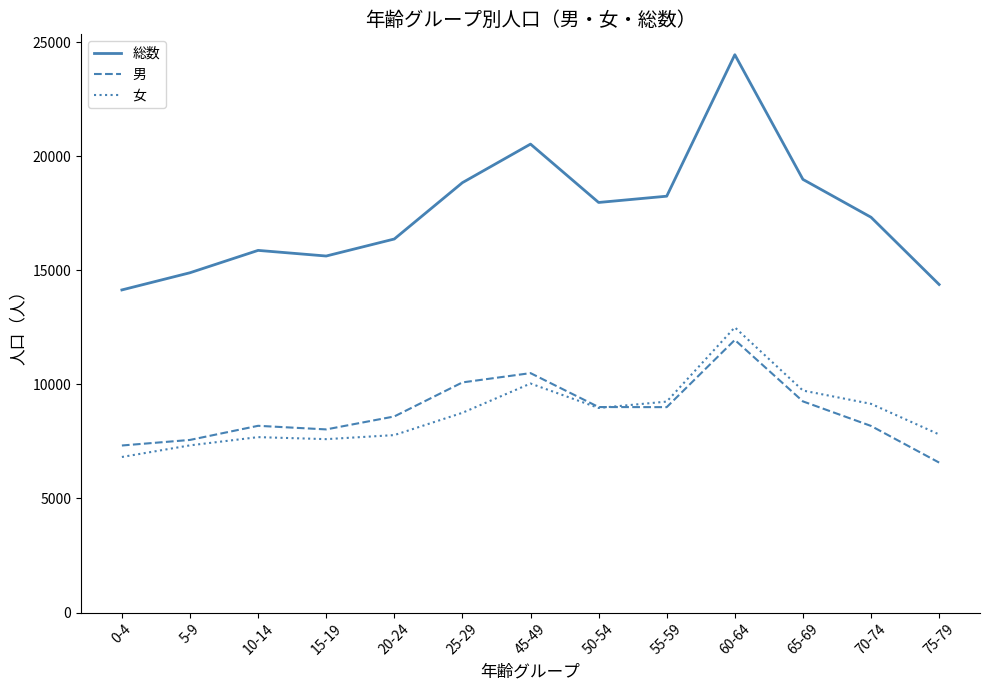

Rank the series at 25-29 from highest to lowest value.

総数, 男, 女